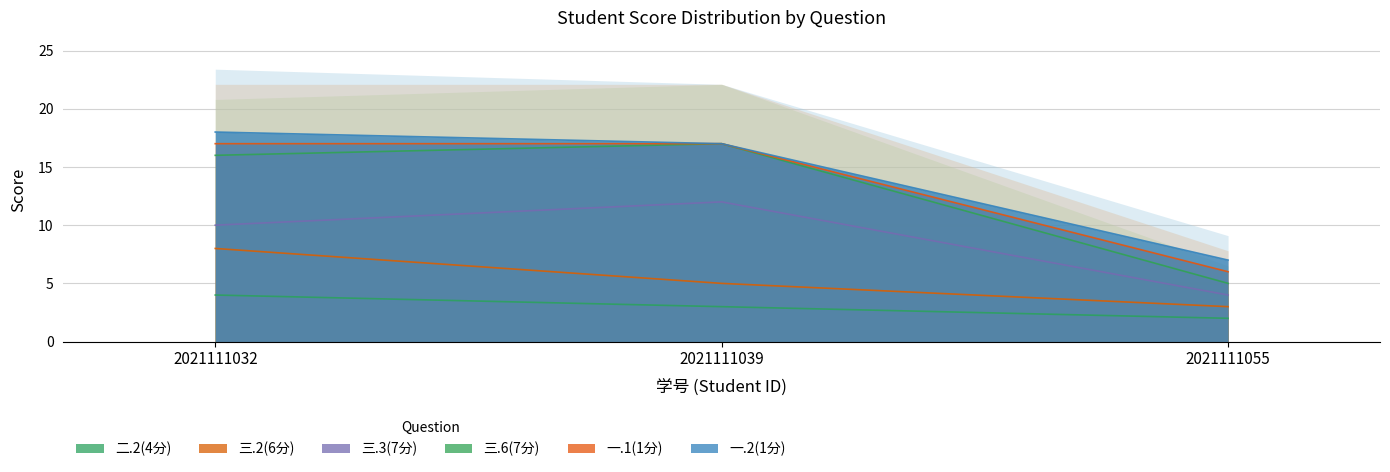

What is the smallest value displayed?

2